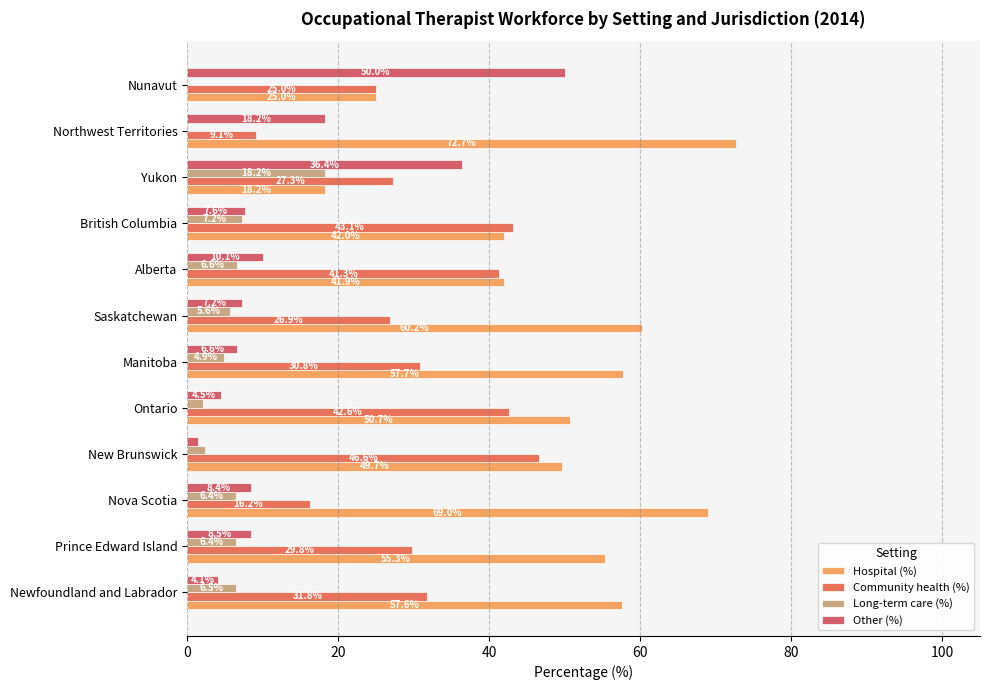

What is the difference between the second highest and minimum values in the Community health (%) series?

34.0